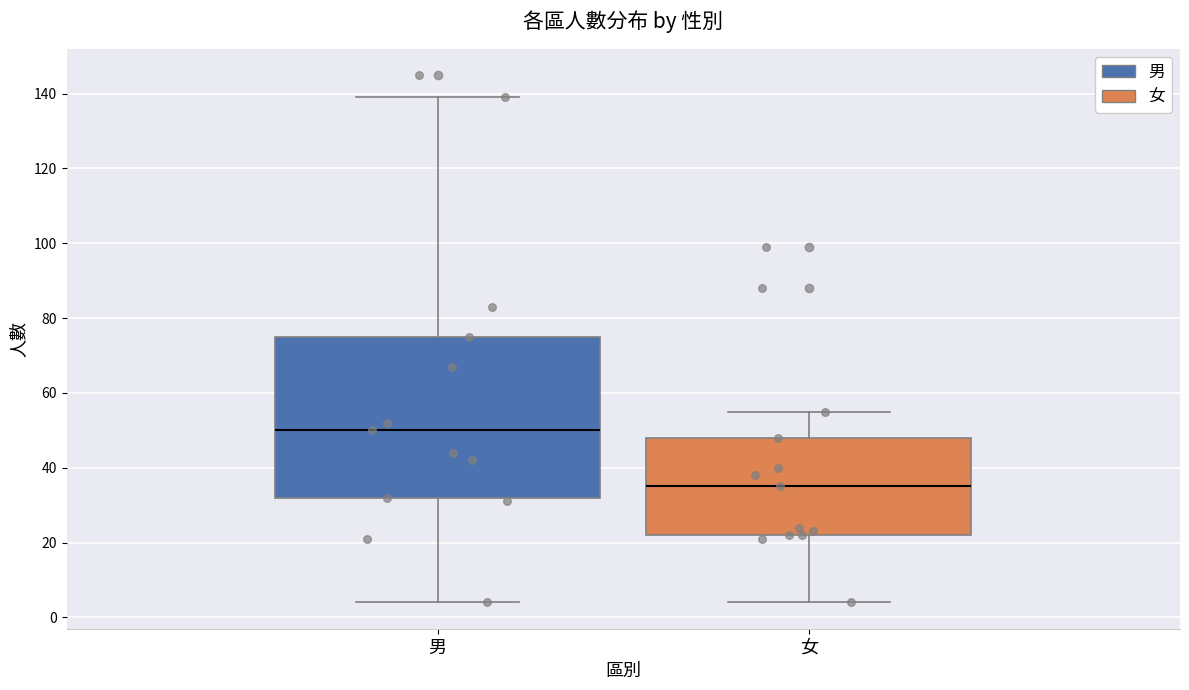

Reading left to right, read every box against the y-axis: the position of its median line, the range the box covers, and the ends of its whiskers. The values are not printed on the chart, so give them approximately, as read against the axis.

男: median 50, box 32 to 76, whiskers 4 to 140
女: median 36, box 22 to 48, whiskers 4 to 56